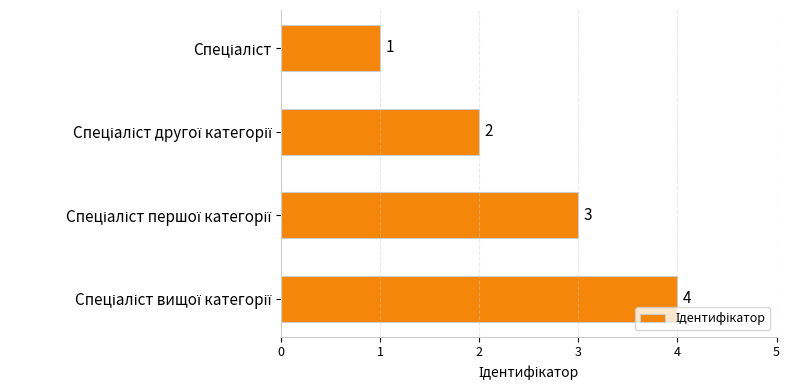

How many values are between 2 and 4?

3